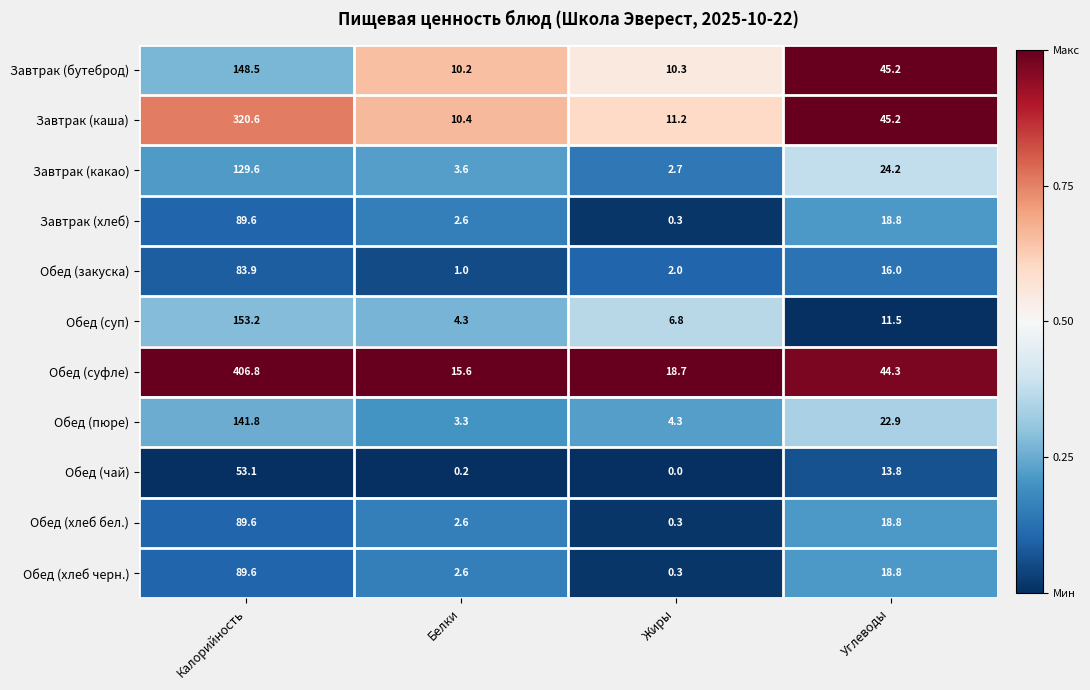

List the labels in order of Завтрак (каша) value, smallest first.

Белки, Жиры, Углеводы, Калорийность